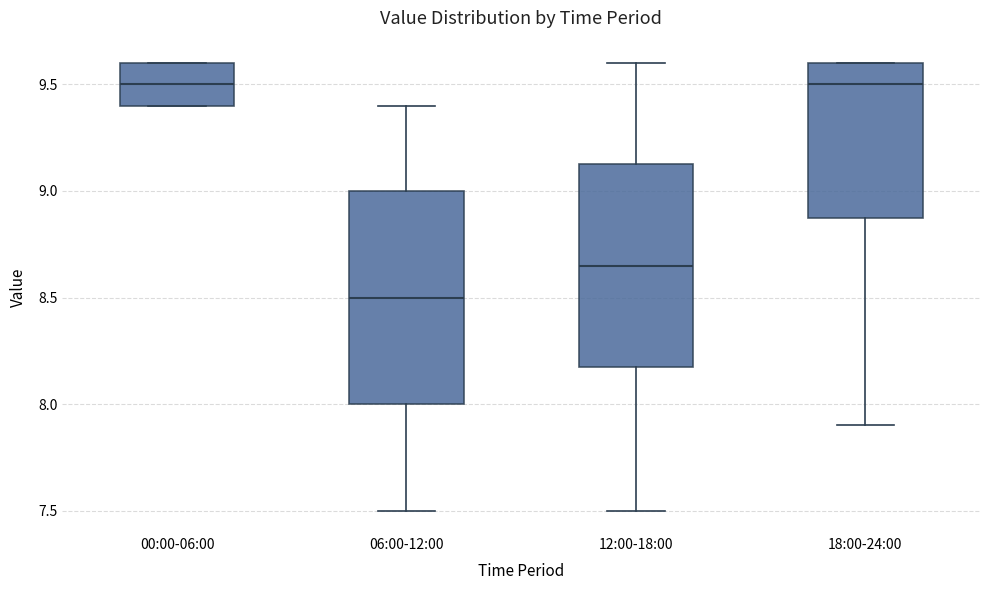

Which box's median line is the lowest?

06:00-12:00